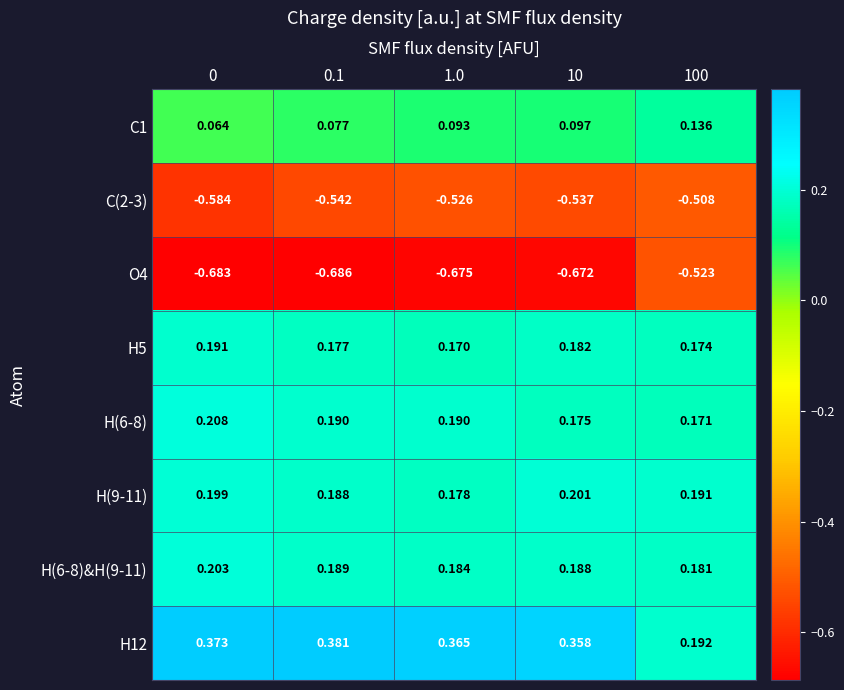

Is the value of H(6-8)&H(9-11) at 1.0 greater than the value of C1 at 100?

Yes